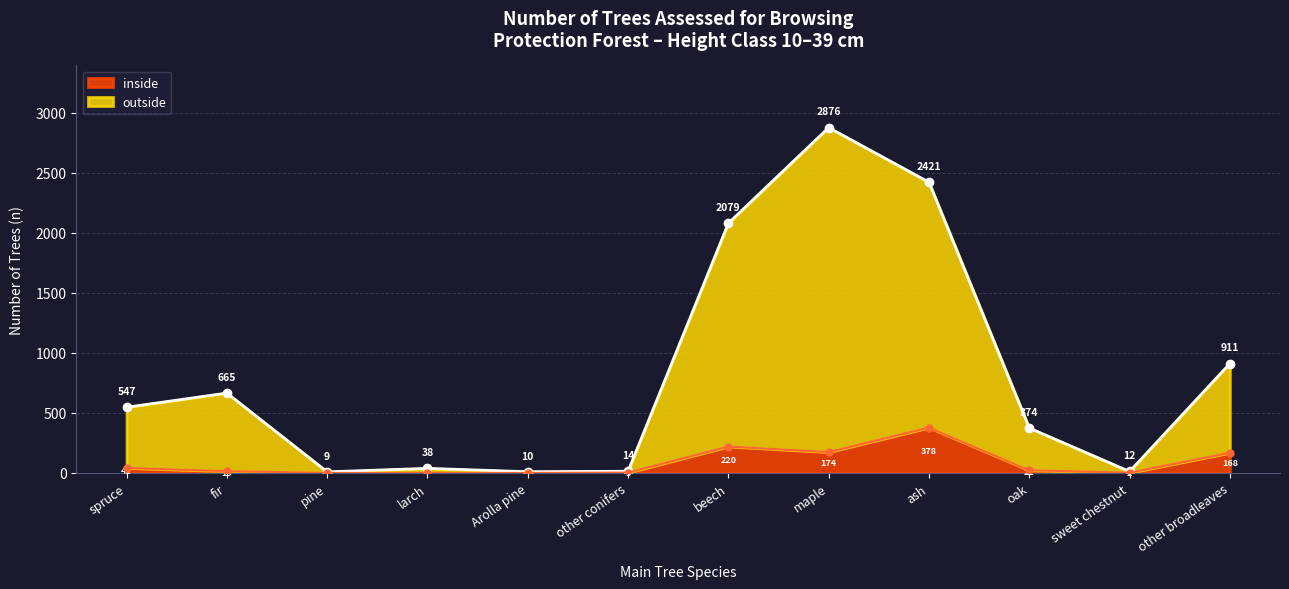

What is the difference between the maximum and minimum values in the outside series?

2867